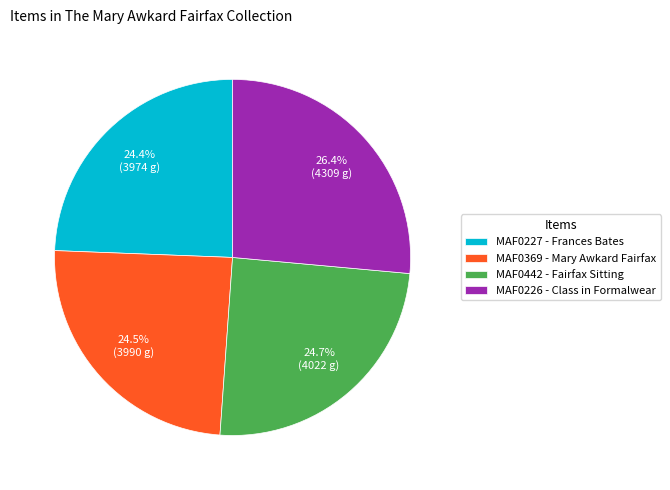

Count the number of slices in the pie.

4